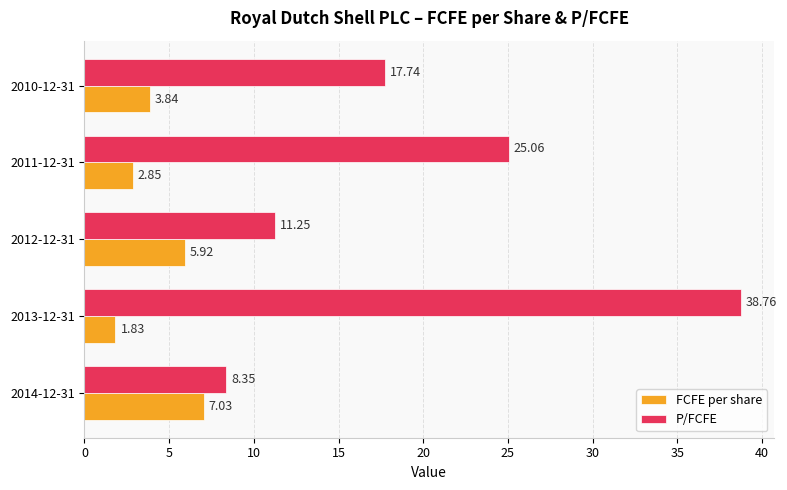

What is the difference between the second highest and second lowest values in the P/FCFE series?

13.8